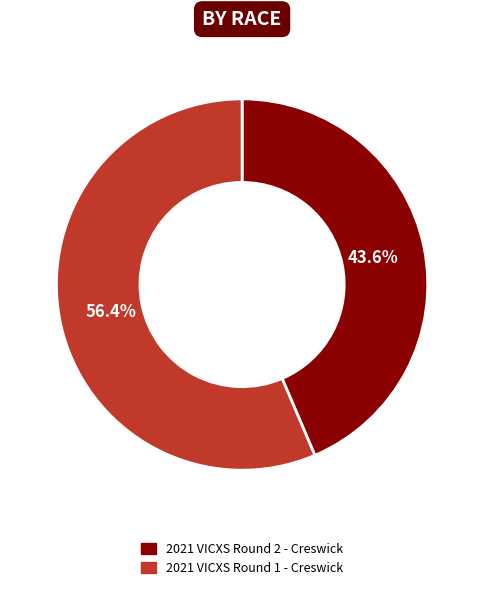

Is the sum of 2021 VICXS Round 2 - Creswick and 2021 VICXS Round 1 - Creswick greater than half?

Yes